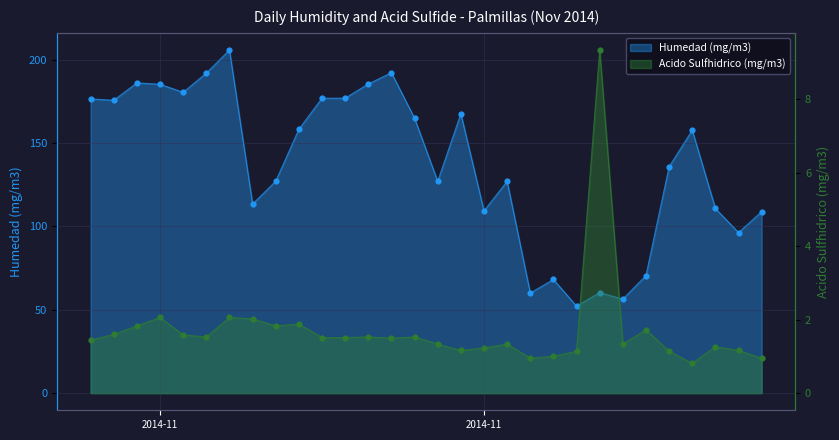

Which series contains the highest Y value?

Humedad (mg/m3)